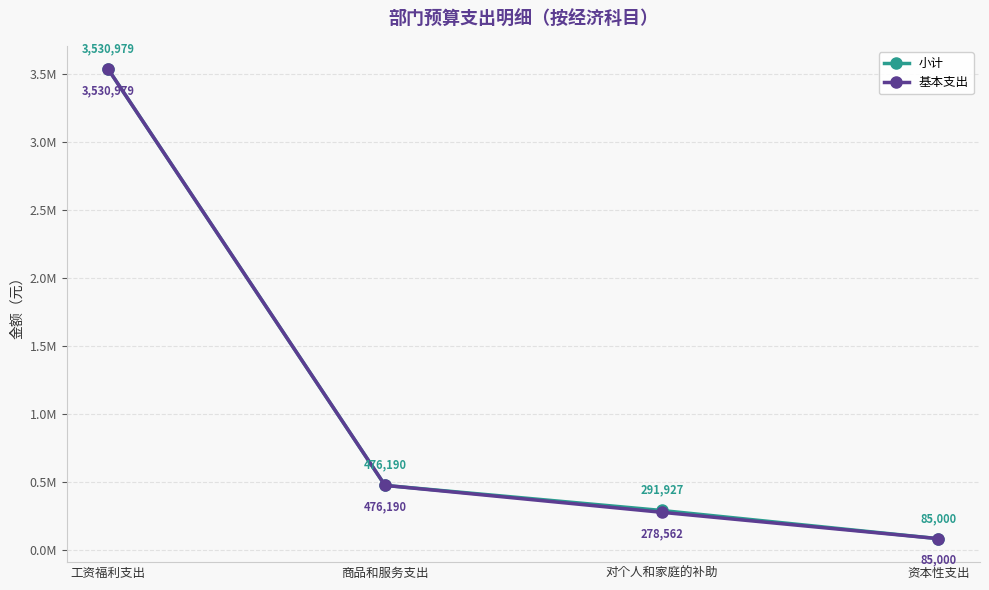

What are all the series names shown in the legend?

小计, 基本支出